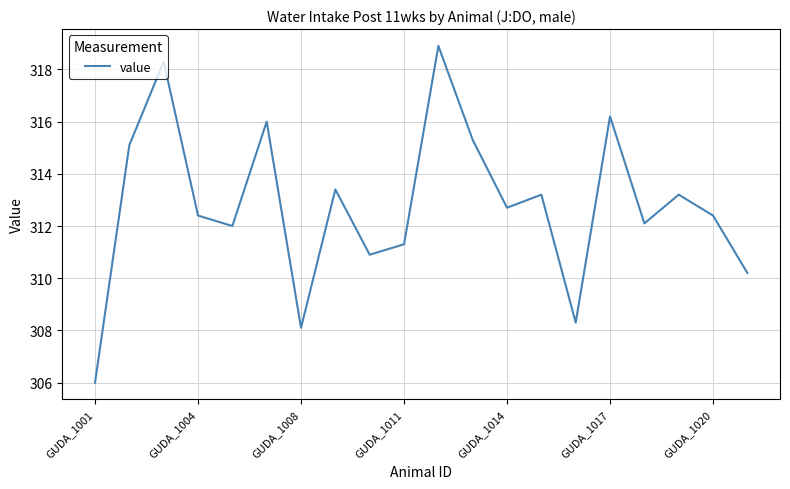

What is the smallest value displayed?

306.0